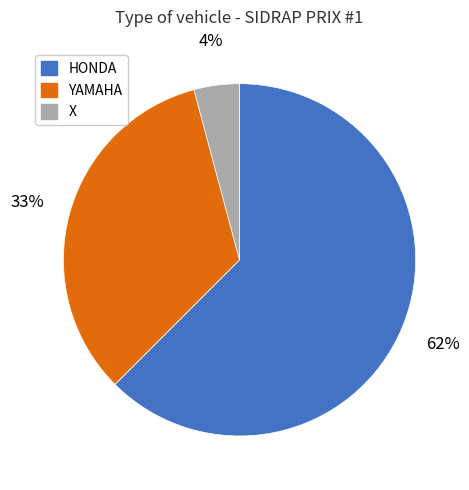

Between X and YAMAHA, which is larger?

YAMAHA